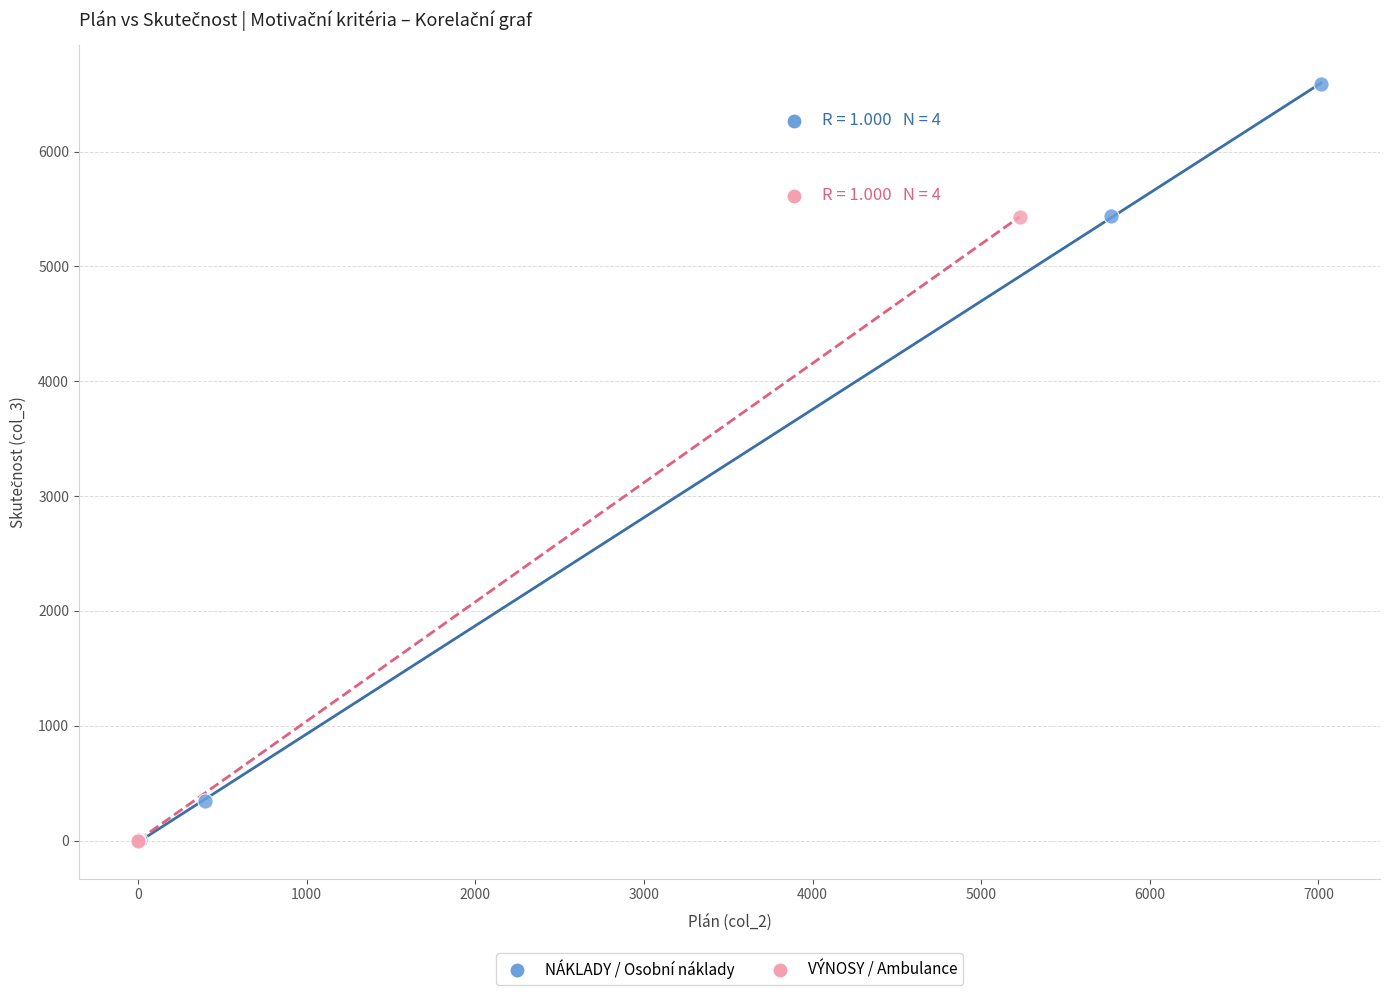

What are all the series names shown in the legend?

NÁKLADY / Osobní náklady, VÝNOSY / Ambulance